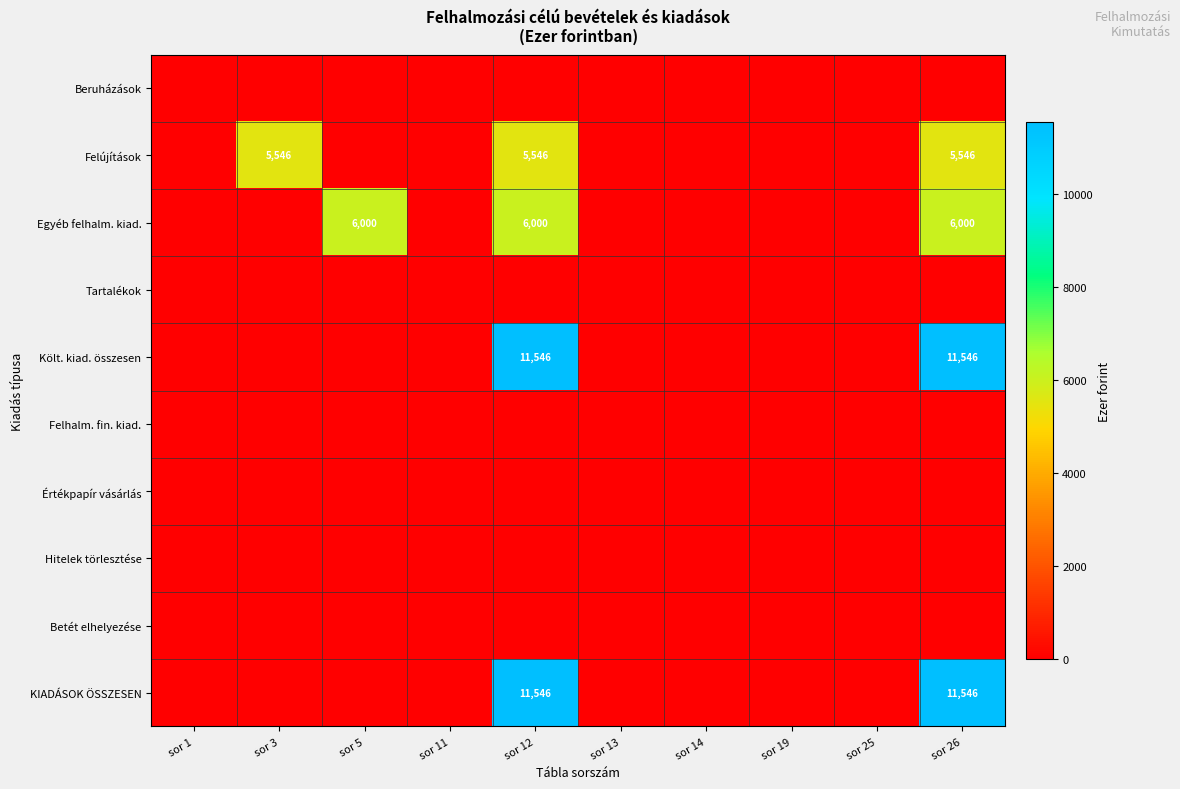

At how many categories does at least one series exceed 6551?

2